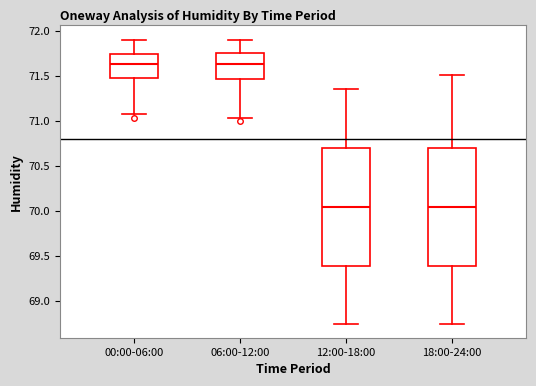

Reading left to right, read every box against the y-axis: the position of its median line, the range the box covers, and the ends of its whiskers. The values are not printed on the chart, so give them approximately, as read against the axis.

00:00-06:00: median 71.65, box 71.50 to 71.75, whiskers 71.10 to 71.90
06:00-12:00: median 71.65, box 71.45 to 71.75, whiskers 71.05 to 71.90
12:00-18:00: median 70.05, box 69.40 to 70.70, whiskers 68.75 to 71.35
18:00-24:00: median 70.05, box 69.40 to 70.70, whiskers 68.75 to 71.50